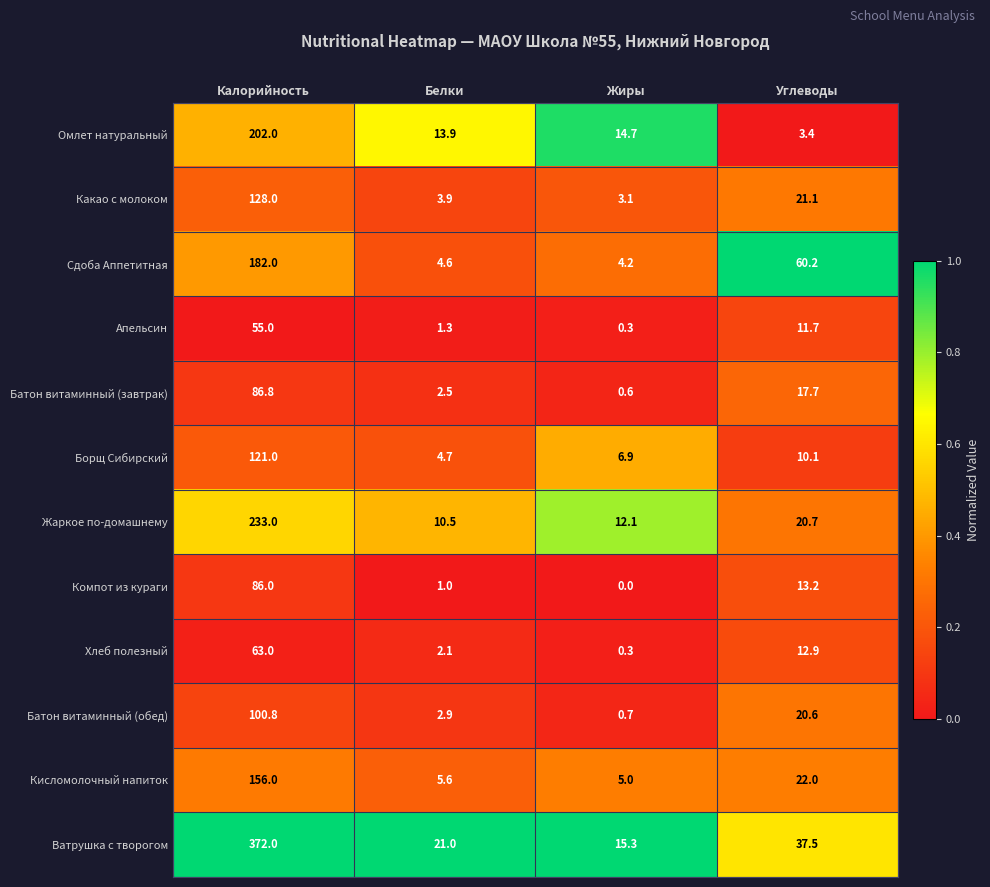

At how many categories does at least one series exceed 0?

4